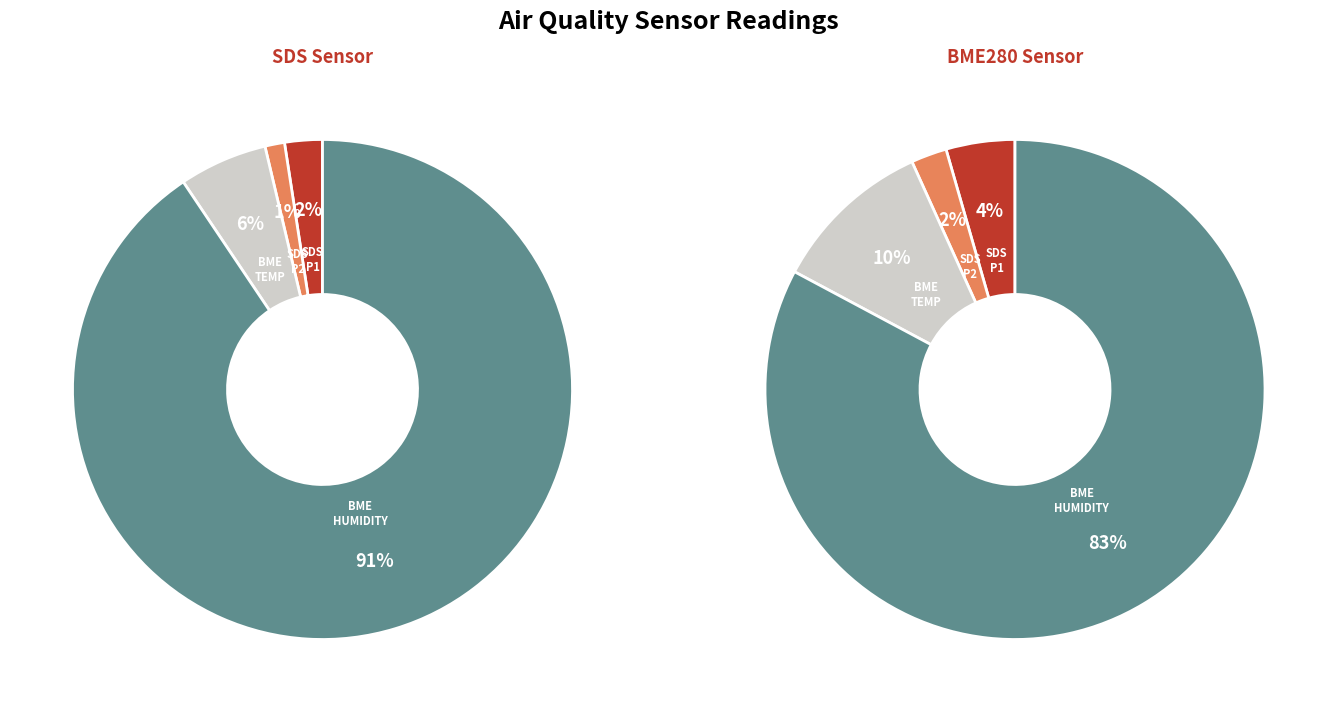

Is it true that 19 is 3% of the pie?

True